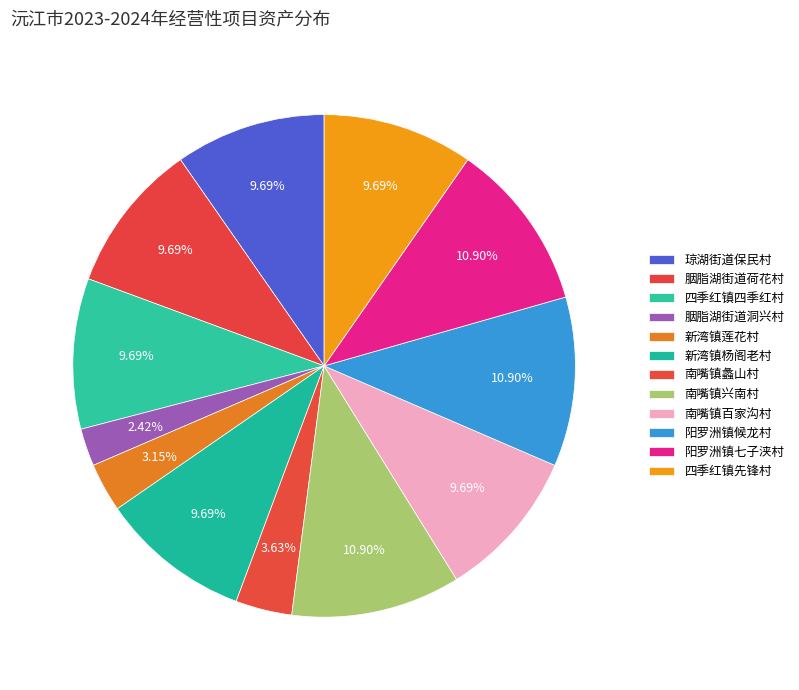

How many slices are in this pie chart?

12